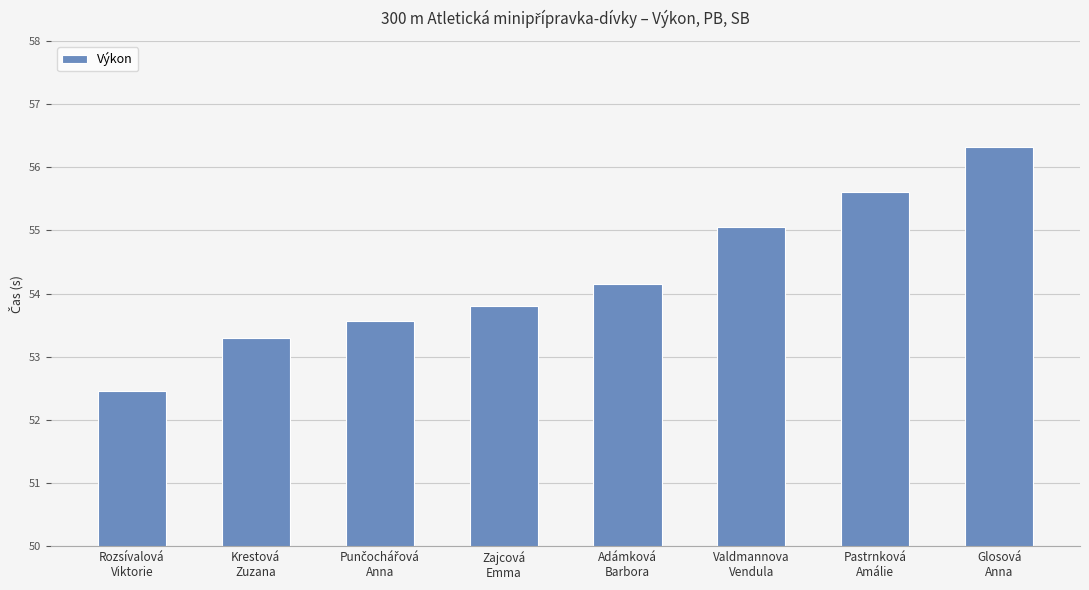

What is the label of the 5th bar from the right?

Zajcová
Emma